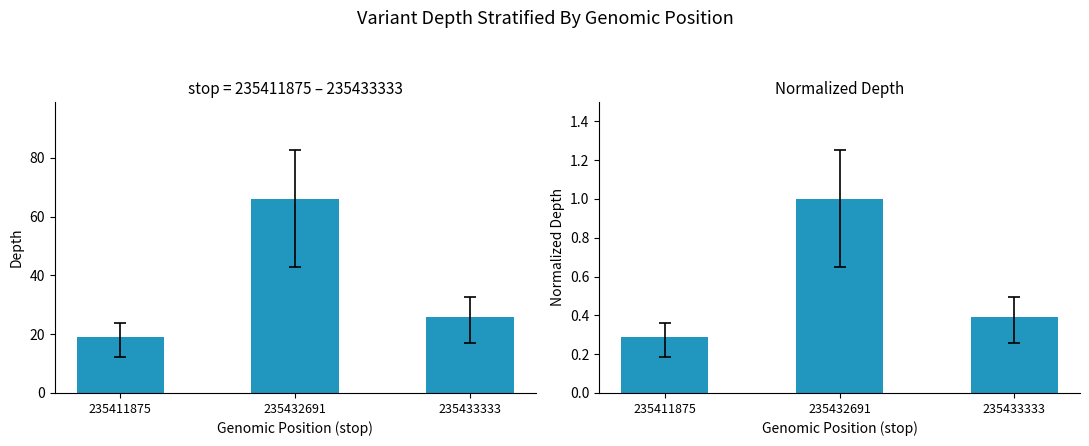

What is the highest value of the depth (normalized) series?

1.0